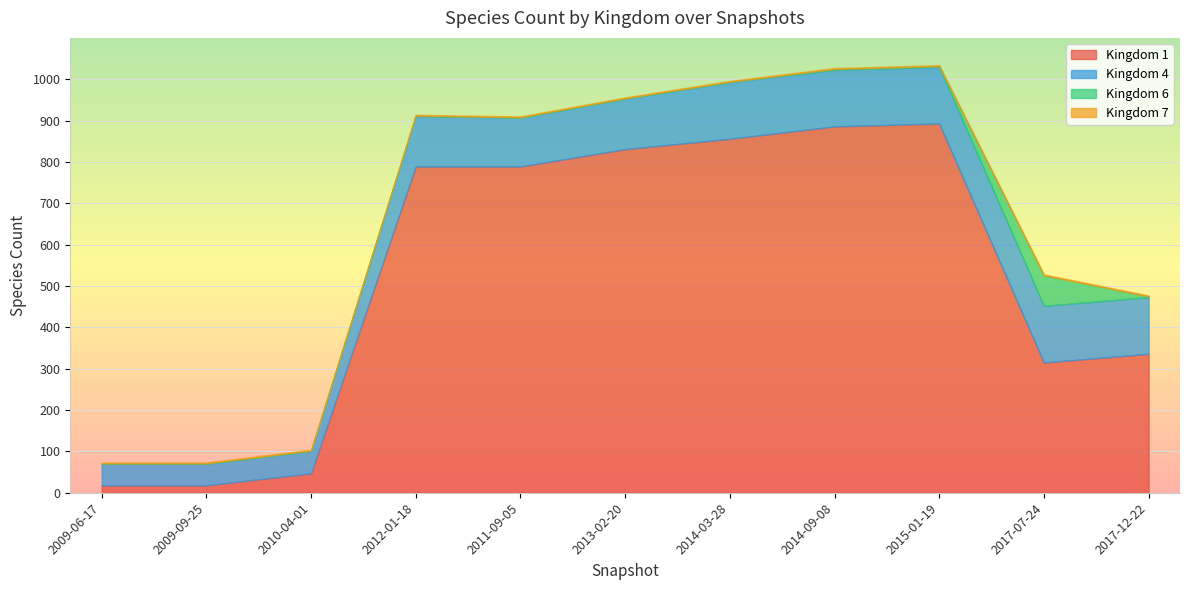

True or false: Kingdom 6 has a value of 1 at 2012-01-18.

True